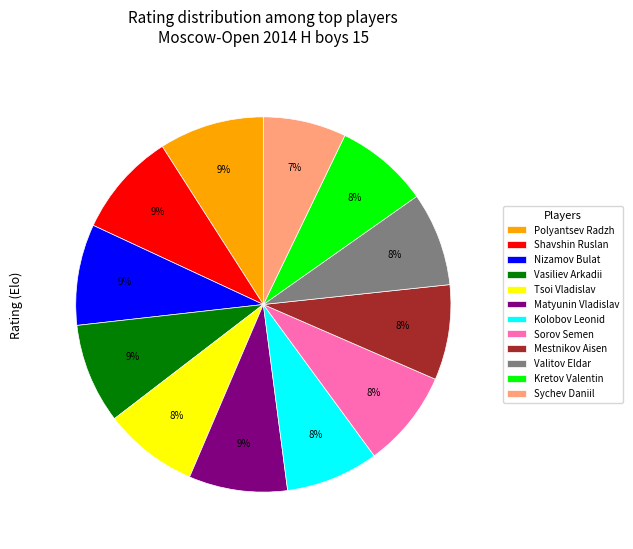

What is the smallest slice in the pie chart?

Sychev Daniil